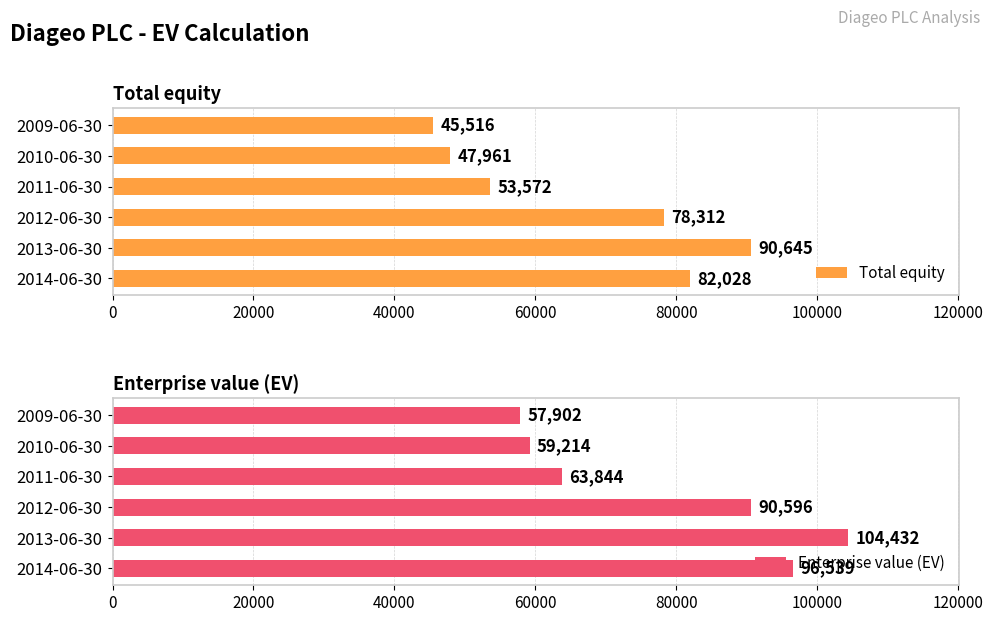

What is the difference between the maximum and minimum values in the Enterprise value (EV) series?

46530